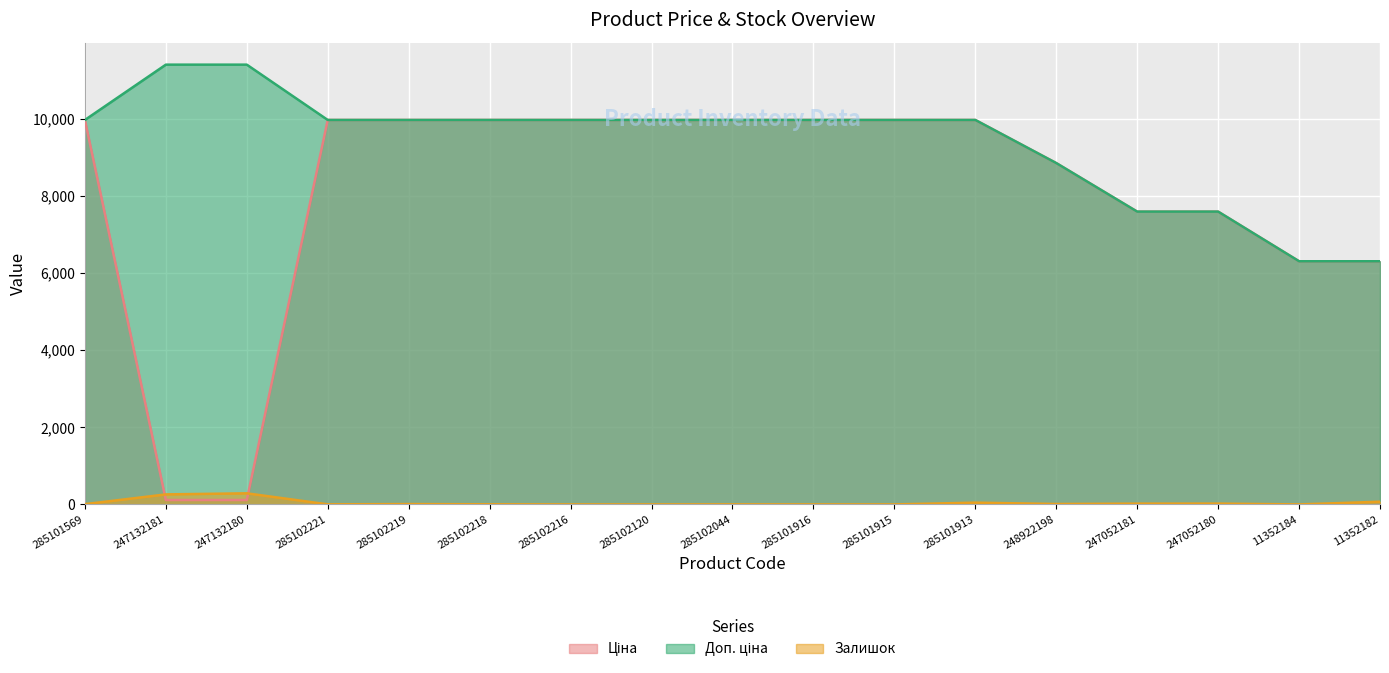

What are all the series names shown in the legend?

Ціна, Доп. ціна, Залишок